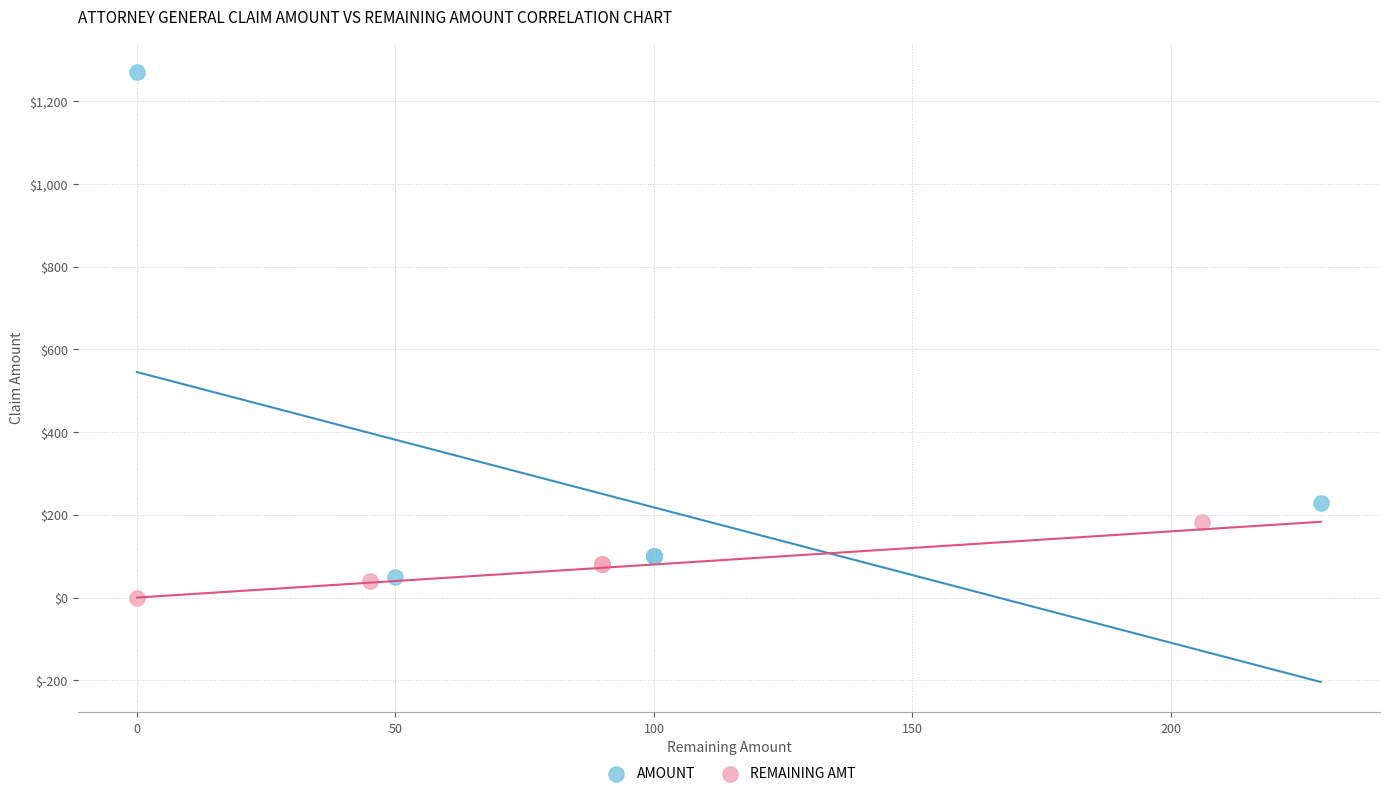

Which series contains the highest Y value?

AMOUNT